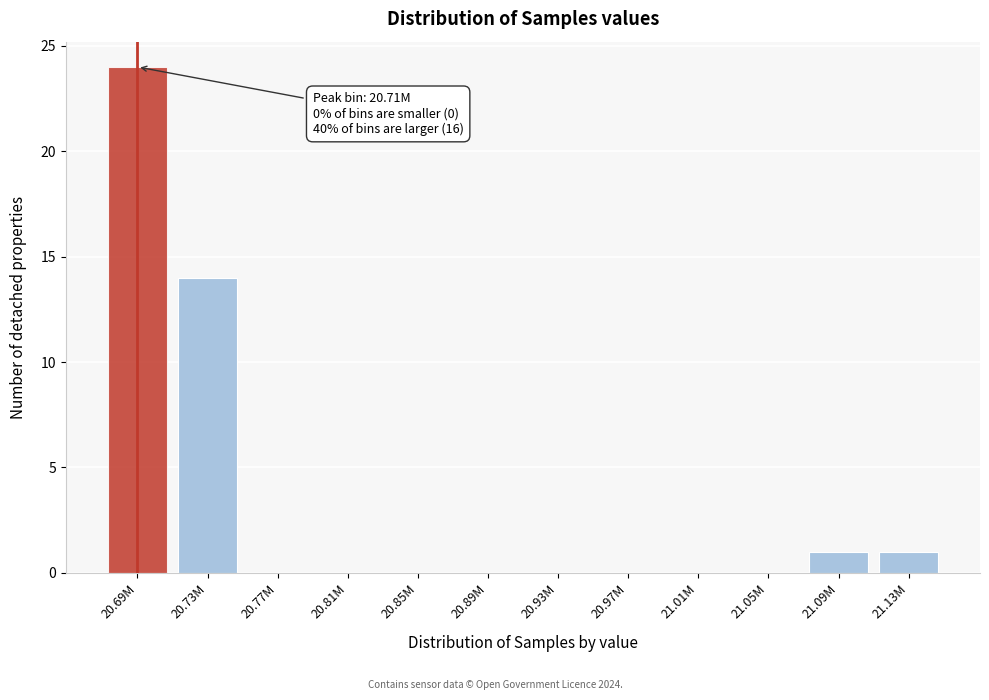

Reading left to right, what are all the values shown in this chart?

20.69M=24	20.73M=14	20.77M=0	20.81M=0	20.85M=0	20.89M=0	20.93M=0	20.97M=0	21.01M=0	21.05M=0	21.09M=1	21.13M=1